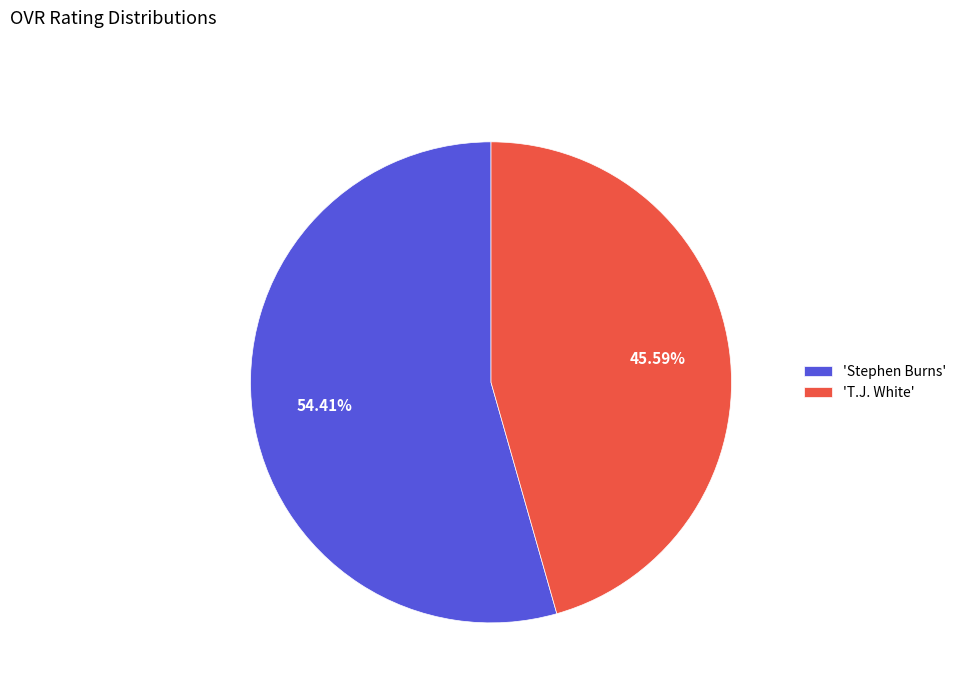

Rank the categories by value from highest to lowest.

'Stephen Burns', 'T.J. White'